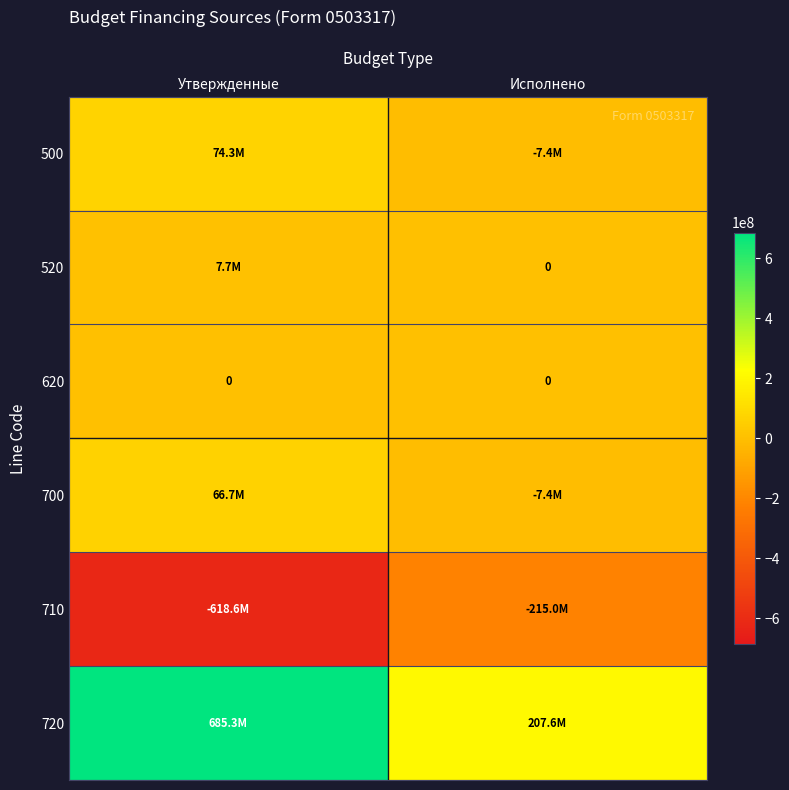

How many values in the 700 series exceed 66686746?

1